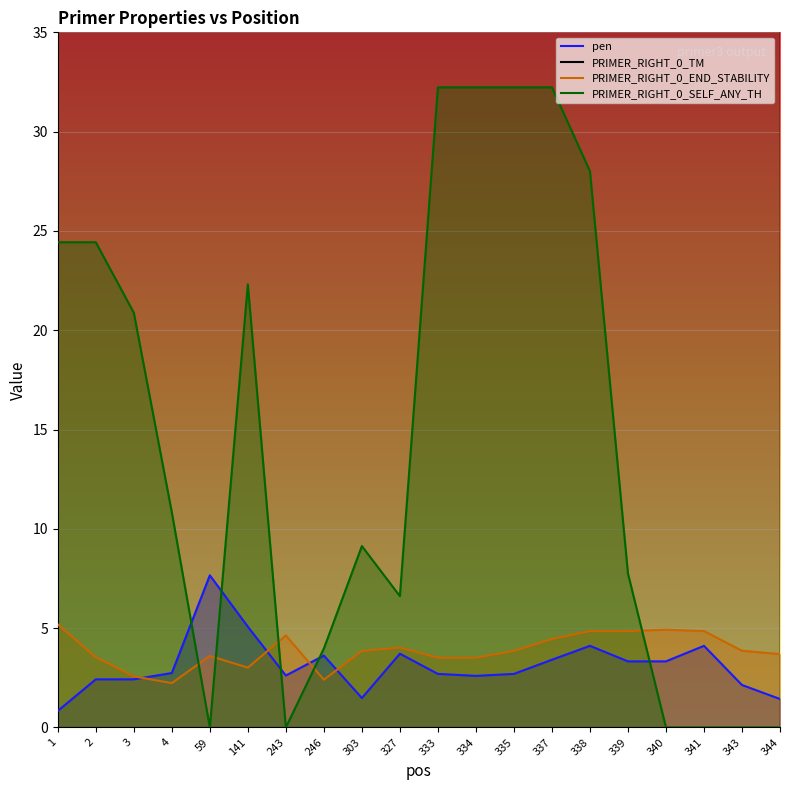

Rank the categories by pen value from highest to lowest.

59, 141, 338, 341, 327, 246, 337, 339, 340, 4, 333, 335, 243, 334, 2, 3, 343, 303, 344, 1